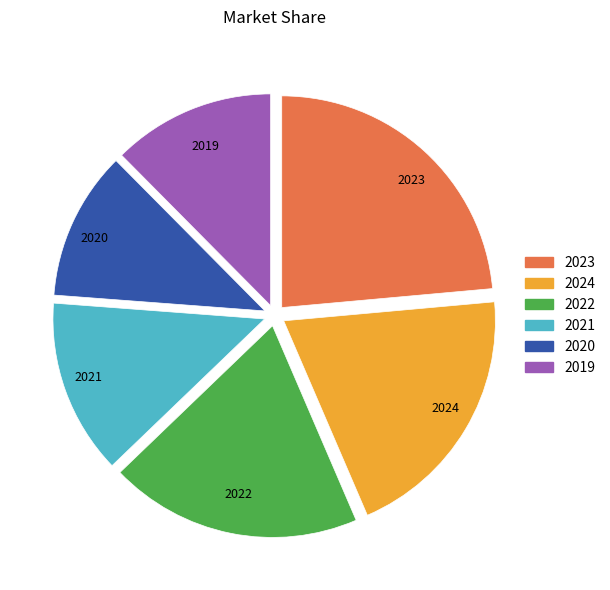

Which has a higher value, 2022 or 2021?

2022